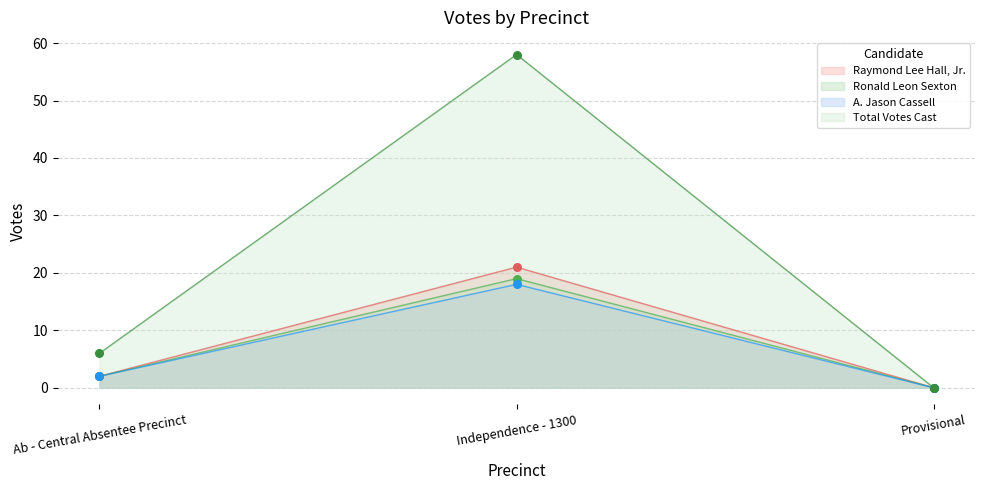

At which category is the sum across all series the highest?

Independence - 1300